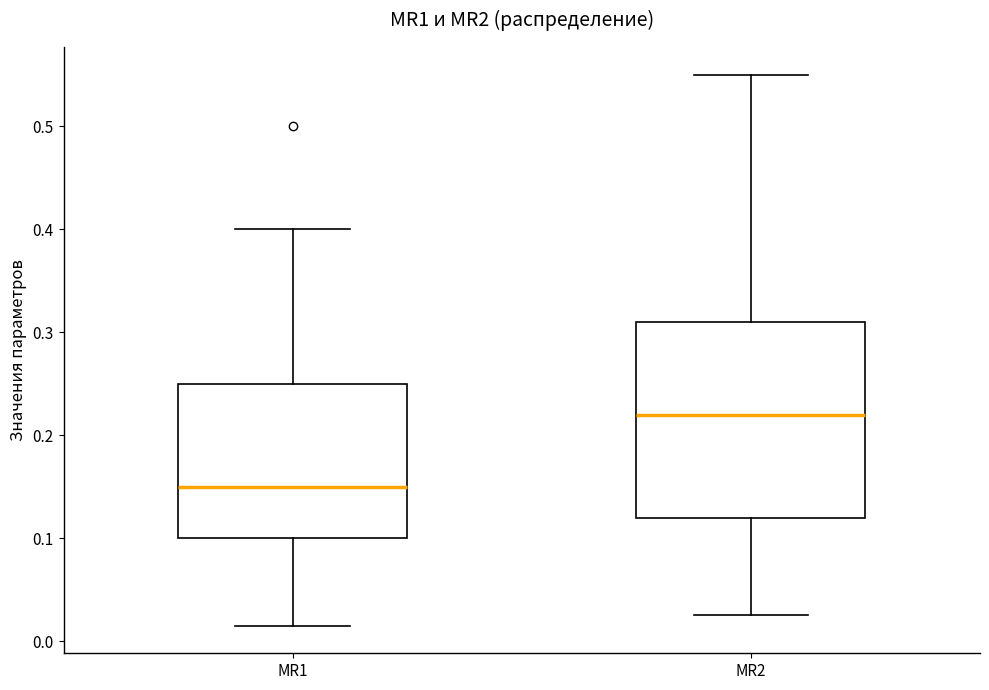

Where does the median line of the box for MR2 sit on the y-axis? The values are not printed on the chart, so give them approximately, as read against the axis.

0.22